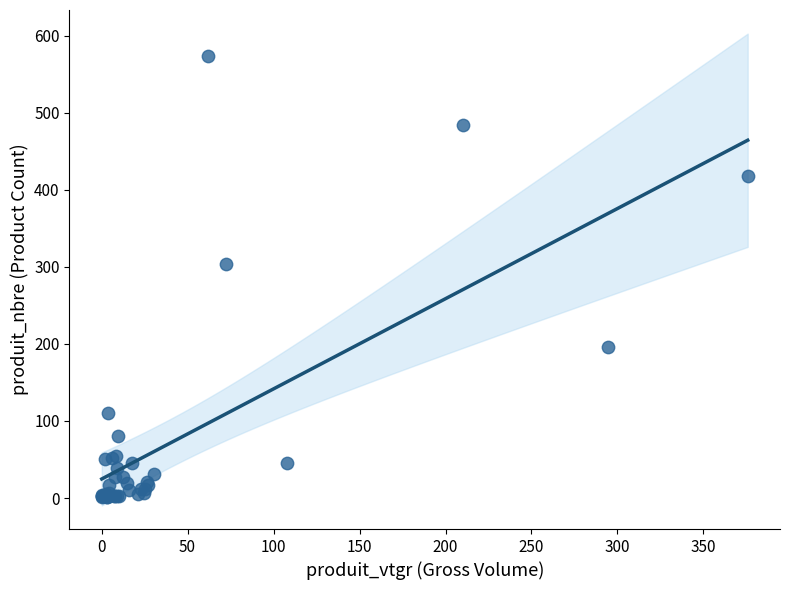

What Y value in the scatter plot is closest to 287?

304